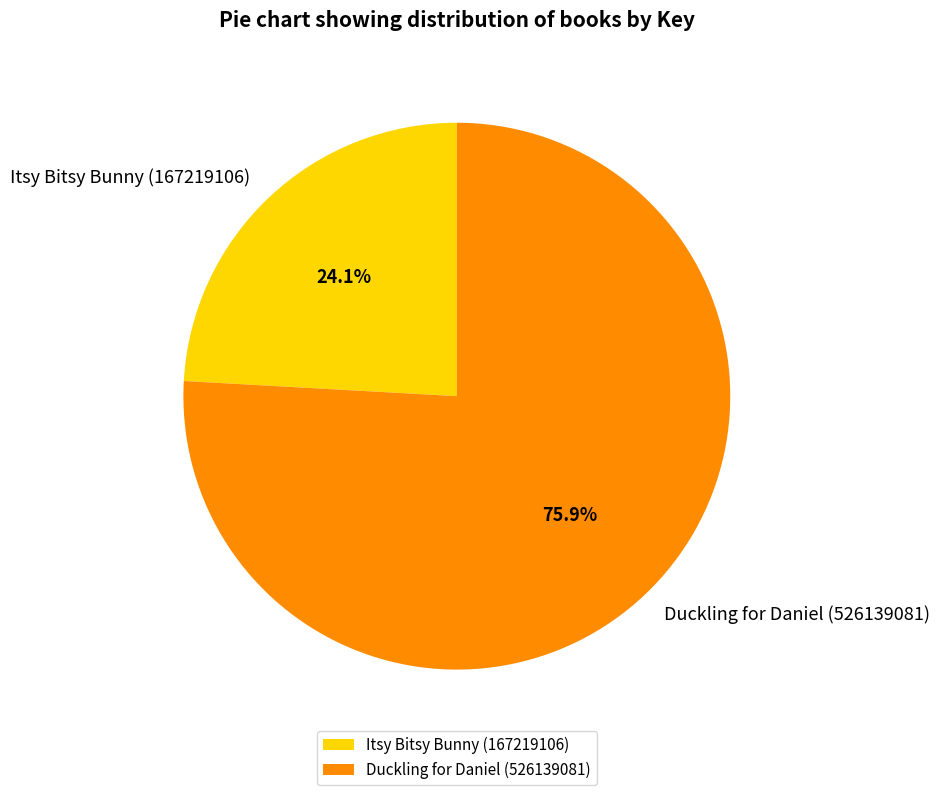

To the nearest percent, what portion does Itsy Bitsy Bunny (167219106) represent?

24%